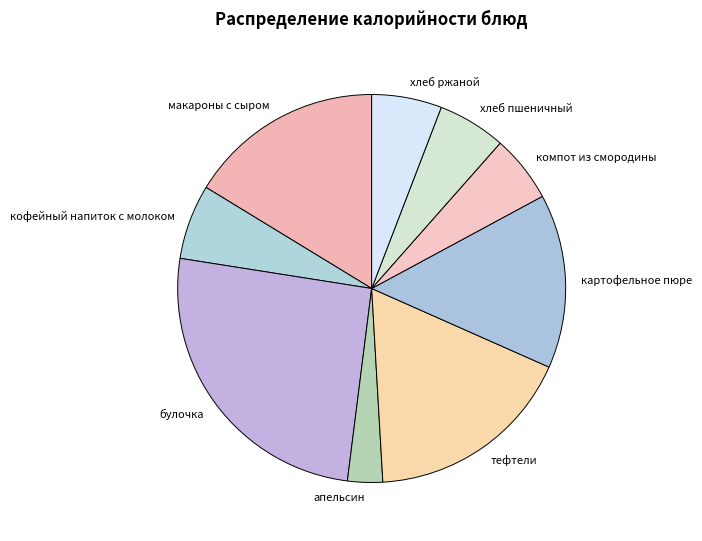

The хлеб ржаной slice represents 6% of the pie. True or false?

True